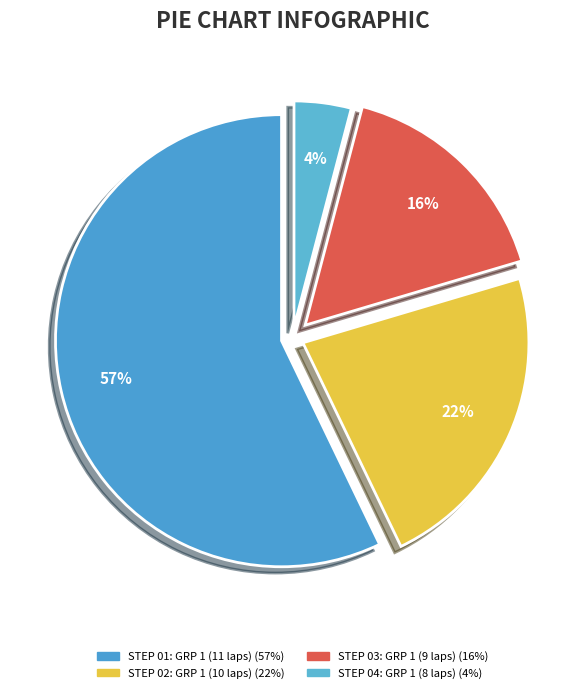

How many slices are in this pie chart?

4